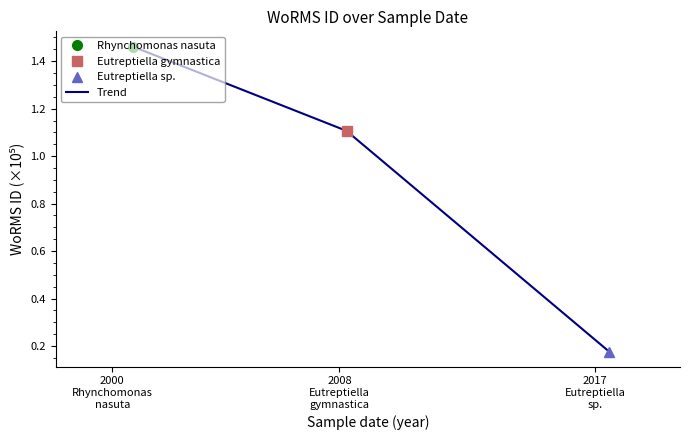

List the labels in order of value, smallest first.

2017
Eutreptiella
sp., 2008
Eutreptiella
gymnastica, 2000
Rhynchomonas
nasuta